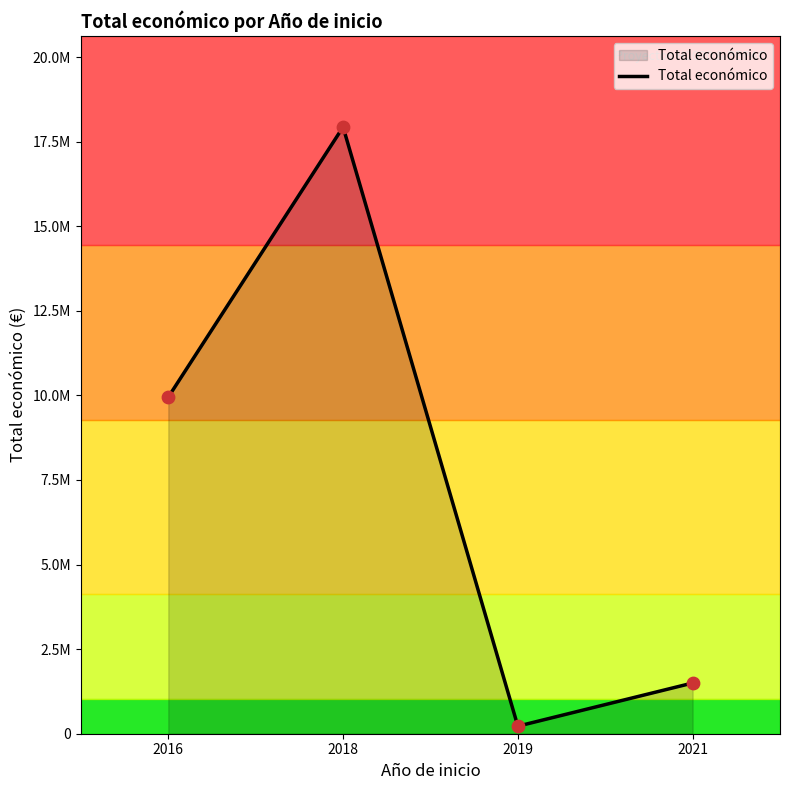

Is this an area chart (filled region under the line)?

Yes